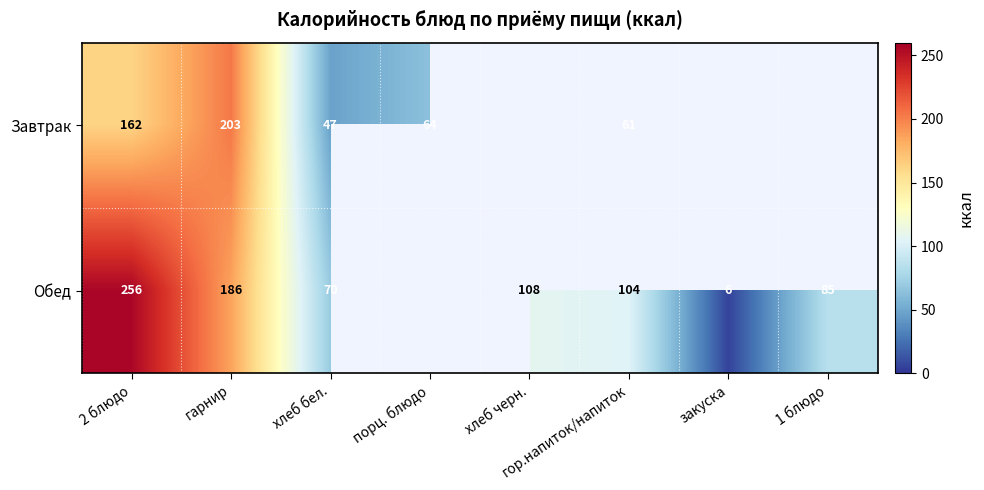

The Обед series shows 118 at гарнир. True or false?

False